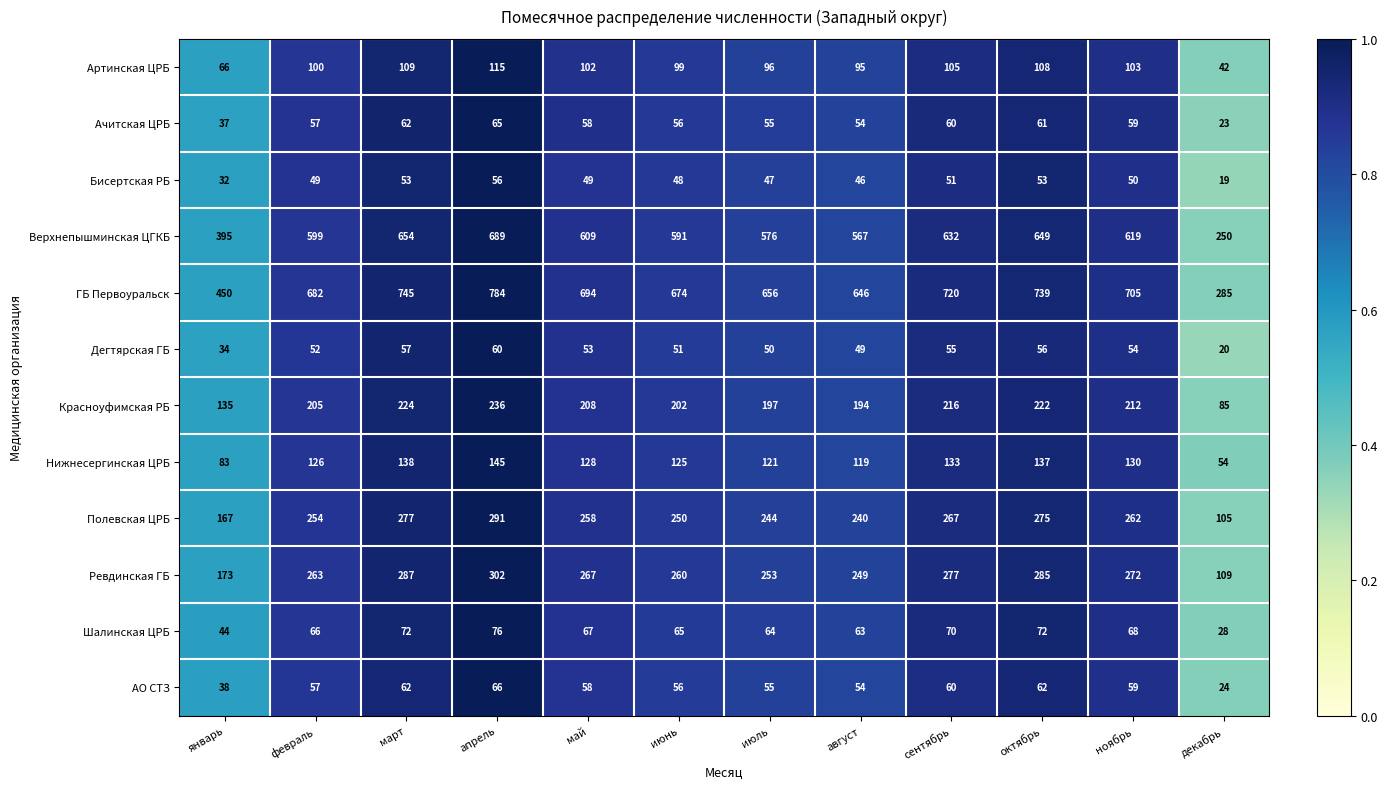

The Красноуфимская РБ series shows 216 at сентябрь. True or false?

True